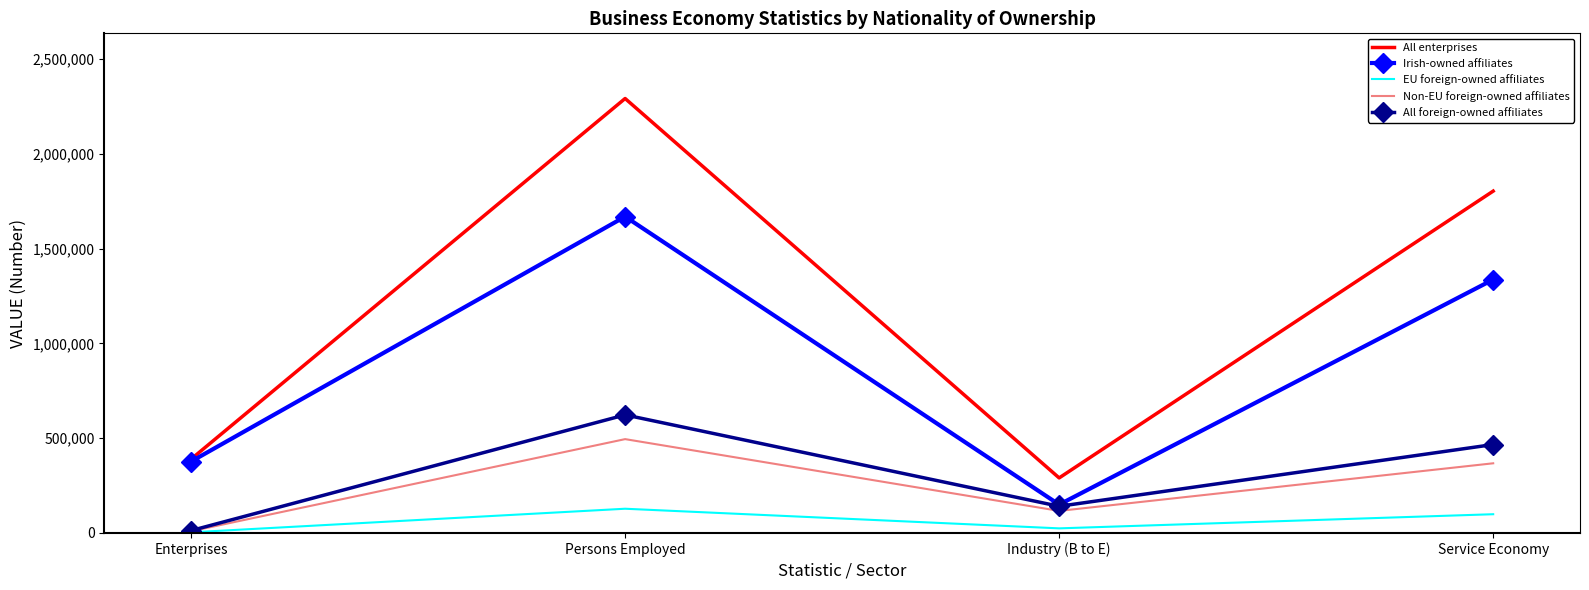

Which series has the largest total across all categories?

All enterprises